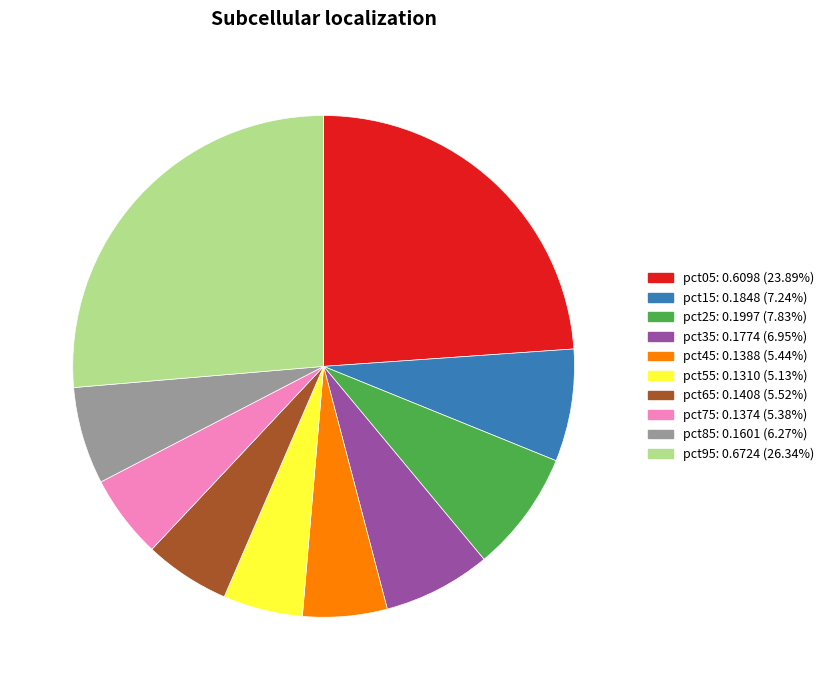

What is the largest slice in the pie chart?

pct95